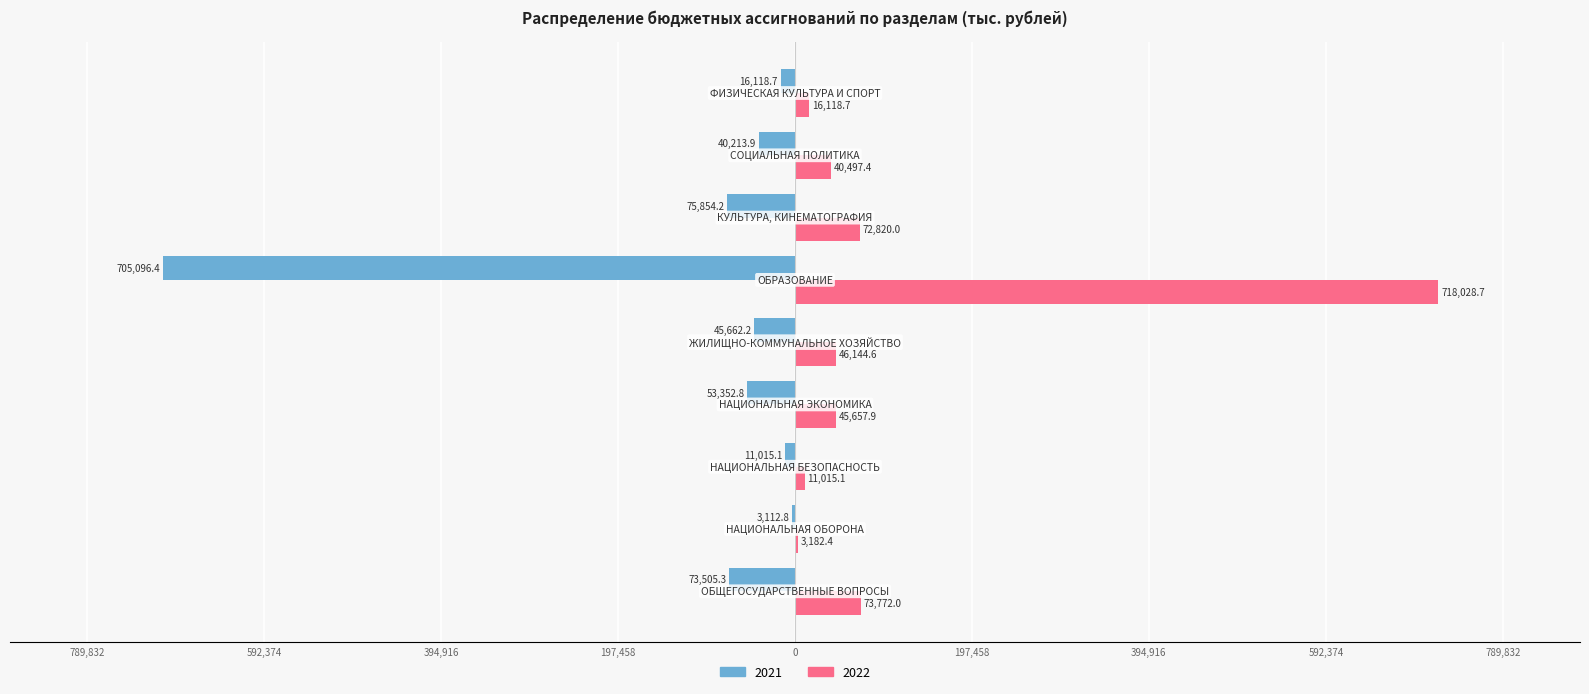

What are all the series names shown in the legend?

2021, 2022